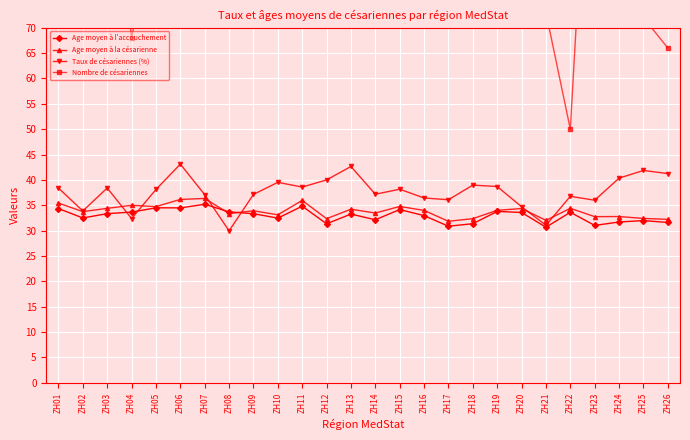

Rank the series at ZH12 from highest to lowest value.

Nombre de césariennes, Taux de césariennes (%), Age moyen à la césarienne, Age moyen à l'accouchement